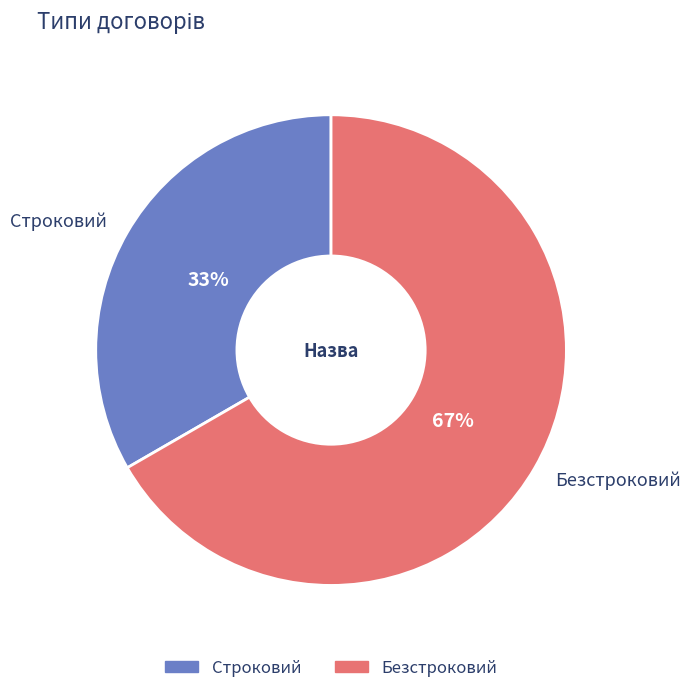

Do Строковий and Безстроковий together represent more than half of the pie?

Yes